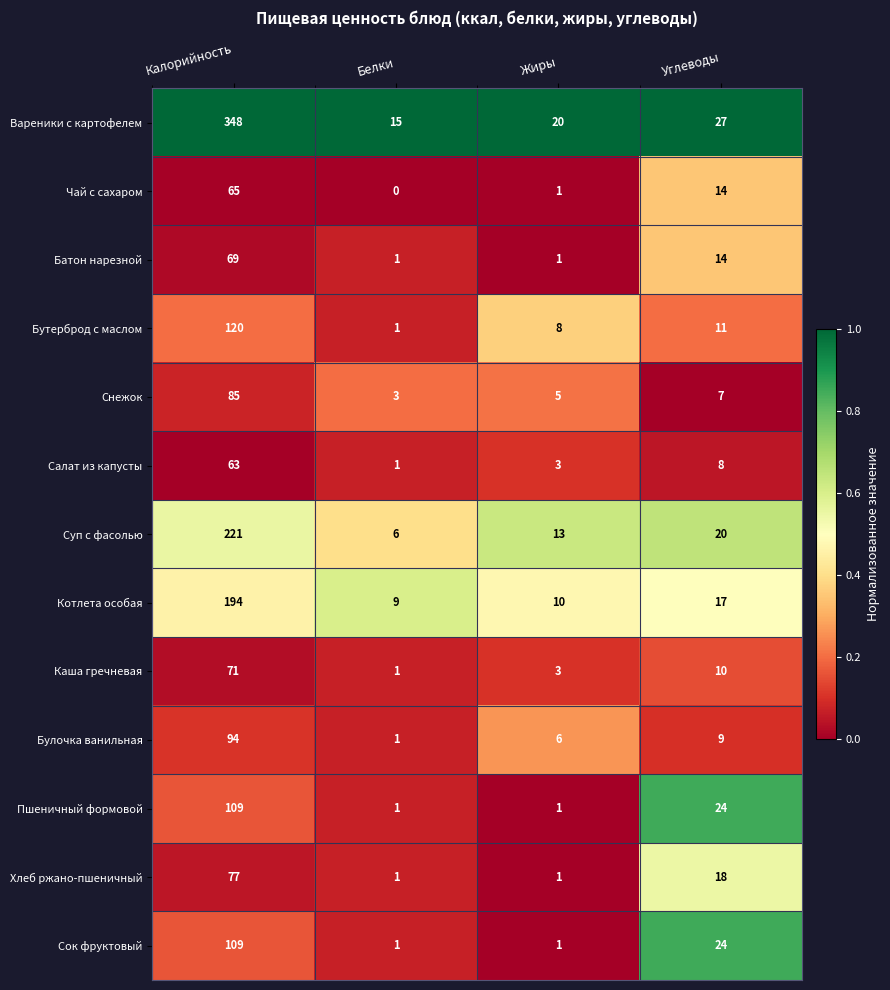

How many categories are shown in the chart?

4